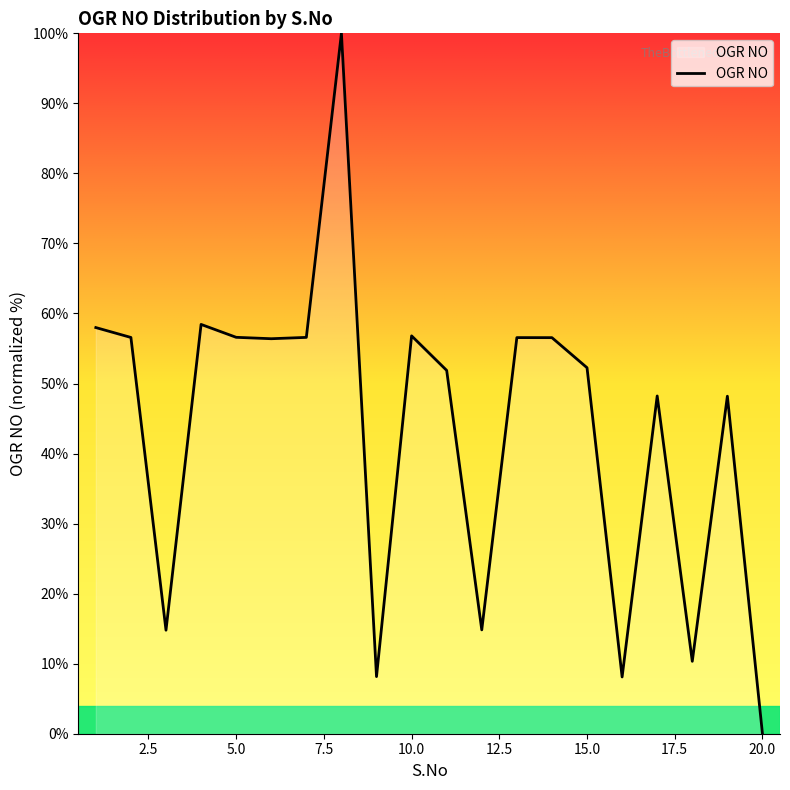

Does the chart display data point markers on the line(s)?

No